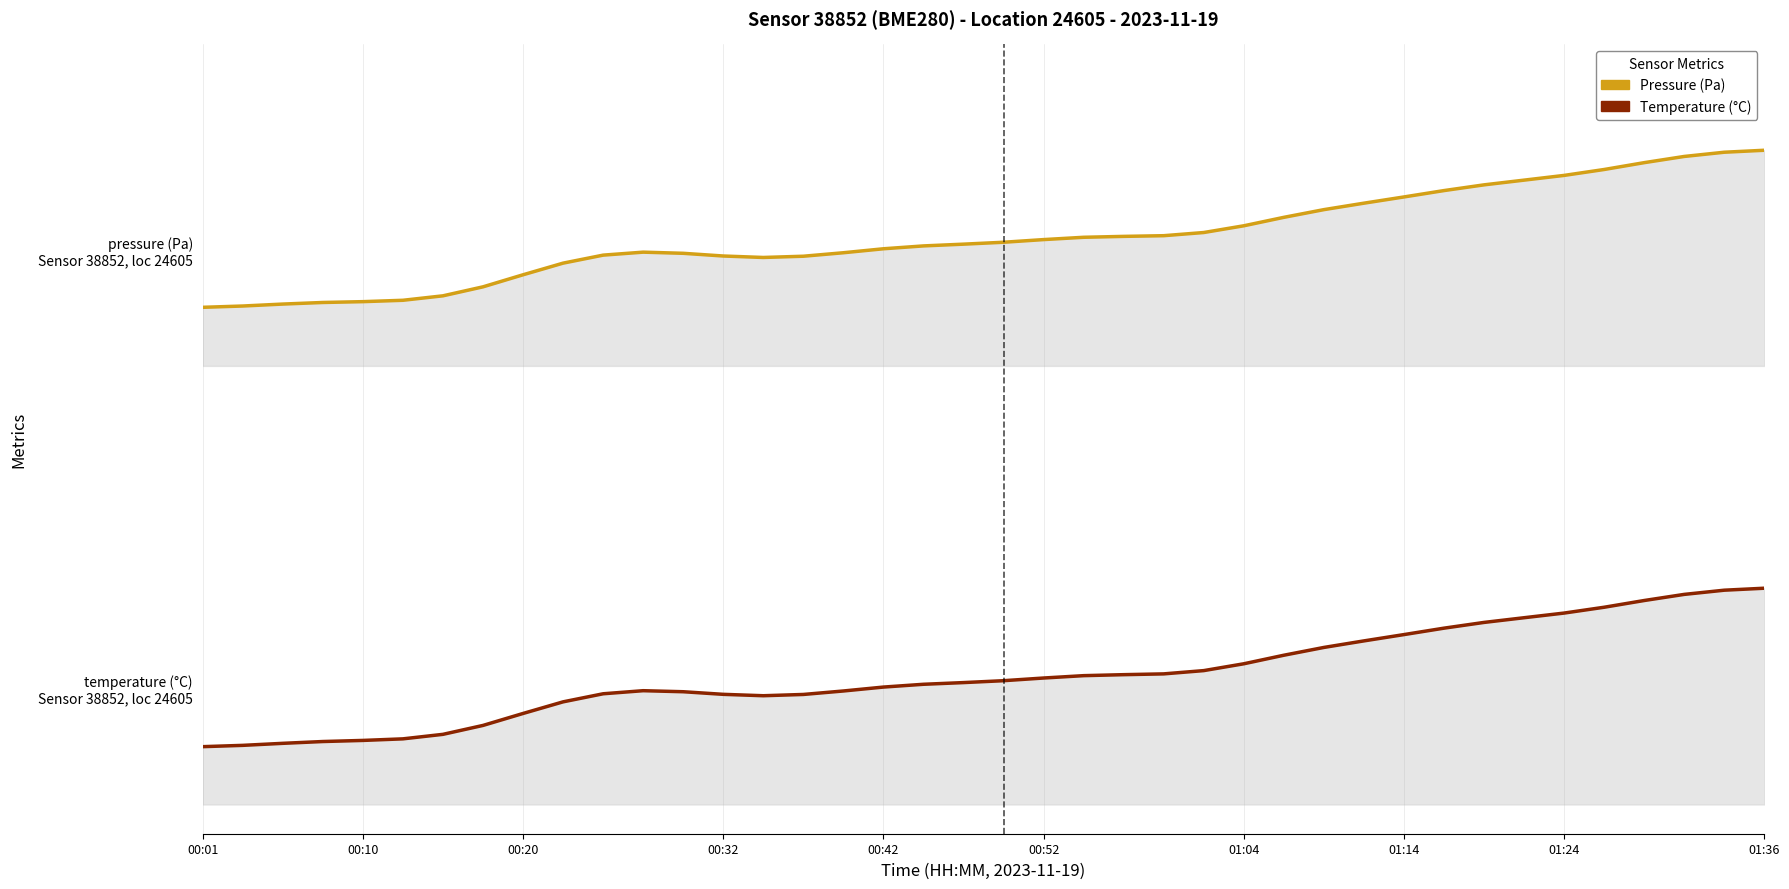

What is the maximum value shown in the chart?

2.2